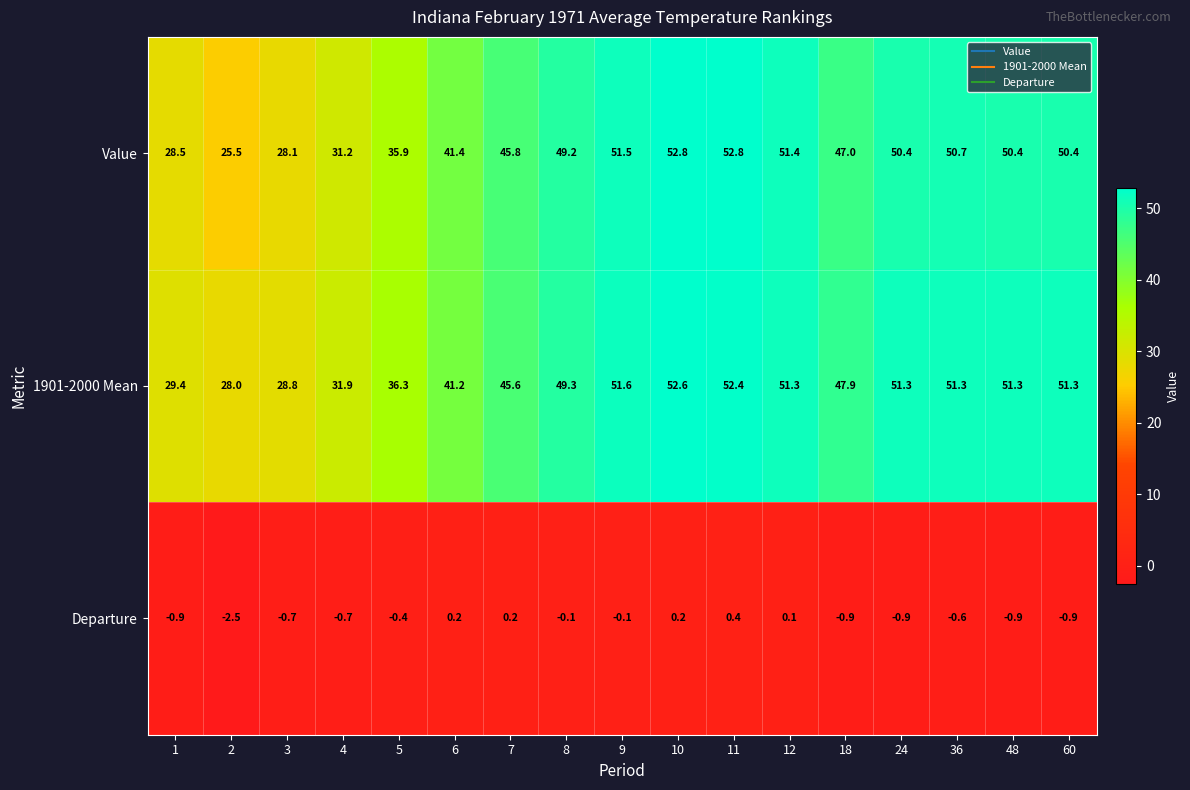

What is the greatest value displayed?

52.8